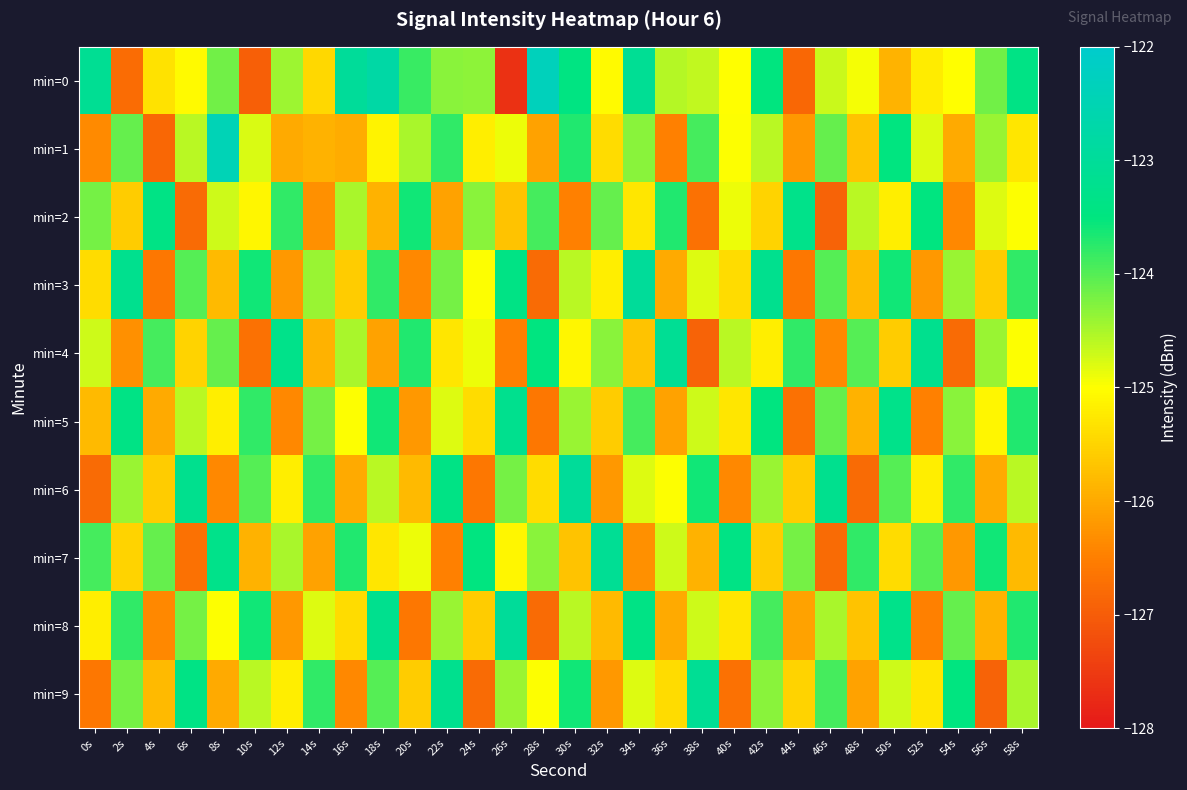

Reading left to right, extract all data points from this chart.

min=0: 0s=-123.1	2s=-126.8	4s=-125.3	6s=-125.1	8s=-124.2	10s=-127.0	12s=-124.4	14s=-125.5	16s=-123.0	18s=-122.8	20s=-123.8	22s=-124.3	24s=-124.3	26s=-127.6	28s=-122.3	30s=-123.4	32s=-125.1	34s=-123.1	36s=-124.6	38s=-124.6	40s=-125.0	42s=-123.5	44s=-126.8	46s=-124.7	48s=-125.0	50s=-125.9	52s=-125.2	54s=-125.0	56s=-124.2	58s=-123.4
min=1: 0s=-126.4	2s=-124.1	4s=-126.8	6s=-124.6	8s=-122.4	10s=-124.8	12s=-126.0	14s=-125.9	16s=-126.0	18s=-125.1	20s=-124.5	22s=-123.8	24s=-125.2	26s=-124.9	28s=-126.1	30s=-123.7	32s=-125.4	34s=-124.3	36s=-126.5	38s=-123.9	40s=-125.0	42s=-124.6	44s=-126.2	46s=-124.1	48s=-125.7	50s=-123.5	52s=-124.8	54s=-126.0	56s=-124.4	58s=-125.3
min=2: 0s=-124.2	2s=-125.6	4s=-123.4	6s=-126.8	8s=-124.7	10s=-125.1	12s=-123.8	14s=-126.3	16s=-124.5	18s=-125.9	20s=-123.6	22s=-126.1	24s=-124.3	26s=-125.7	28s=-123.9	30s=-126.5	32s=-124.1	34s=-125.3	36s=-123.7	38s=-126.7	40s=-124.9	42s=-125.5	44s=-123.3	46s=-126.9	48s=-124.6	50s=-125.2	52s=-123.5	54s=-126.4	56s=-124.8	58s=-125.0
min=3: 0s=-125.4	2s=-123.2	4s=-126.6	6s=-124.0	8s=-125.8	10s=-123.6	12s=-126.2	14s=-124.4	16s=-125.6	18s=-123.8	20s=-126.4	22s=-124.2	24s=-125.0	26s=-123.4	28s=-126.8	30s=-124.6	32s=-125.2	34s=-123.0	36s=-126.0	38s=-124.8	40s=-125.4	42s=-123.2	44s=-126.6	46s=-124.0	48s=-125.8	50s=-123.6	52s=-126.2	54s=-124.4	56s=-125.6	58s=-123.8
min=4: 0s=-124.7	2s=-126.3	4s=-123.9	6s=-125.5	8s=-124.1	10s=-126.7	12s=-123.3	14s=-125.9	16s=-124.5	18s=-126.1	20s=-123.7	22s=-125.3	24s=-124.9	26s=-126.5	28s=-123.5	30s=-125.1	32s=-124.3	34s=-125.7	36s=-123.1	38s=-126.9	40s=-124.6	42s=-125.2	44s=-123.8	46s=-126.4	48s=-124.0	50s=-125.6	52s=-123.2	54s=-126.8	56s=-124.4	58s=-125.0
min=5: 0s=-125.8	2s=-123.4	4s=-126.0	6s=-124.6	8s=-125.2	10s=-123.8	12s=-126.4	14s=-124.2	16s=-125.0	18s=-123.6	20s=-126.2	22s=-124.8	24s=-125.4	26s=-123.2	28s=-126.6	30s=-124.4	32s=-125.6	34s=-123.9	36s=-126.1	38s=-124.7	40s=-125.3	42s=-123.5	44s=-126.7	46s=-124.1	48s=-125.9	50s=-123.3	52s=-126.5	54s=-124.3	56s=-125.1	58s=-123.7
min=6: 0s=-126.8	2s=-124.4	4s=-125.6	6s=-123.2	8s=-126.4	10s=-124.0	12s=-125.2	14s=-123.8	16s=-126.0	18s=-124.6	20s=-125.8	22s=-123.4	24s=-126.6	26s=-124.2	28s=-125.4	30s=-123.0	32s=-126.2	34s=-124.8	36s=-125.0	38s=-123.6	40s=-126.4	42s=-124.4	44s=-125.6	46s=-123.2	48s=-126.8	50s=-124.0	52s=-125.2	54s=-123.8	56s=-126.0	58s=-124.6
min=7: 0s=-123.9	2s=-125.5	4s=-124.1	6s=-126.7	8s=-123.3	10s=-125.9	12s=-124.5	14s=-126.1	16s=-123.7	18s=-125.3	20s=-124.9	22s=-126.5	24s=-123.5	26s=-125.1	28s=-124.3	30s=-125.7	32s=-123.1	34s=-126.3	36s=-124.7	38s=-125.9	40s=-123.4	42s=-125.6	44s=-124.2	46s=-126.8	48s=-123.8	50s=-125.4	52s=-124.0	54s=-126.2	56s=-123.6	58s=-125.8
min=8: 0s=-125.2	2s=-123.8	4s=-126.4	6s=-124.2	8s=-125.0	10s=-123.6	12s=-126.2	14s=-124.8	16s=-125.4	18s=-123.2	20s=-126.6	22s=-124.4	24s=-125.6	26s=-123.0	28s=-126.8	30s=-124.6	32s=-125.8	34s=-123.4	36s=-126.0	38s=-124.7	40s=-125.3	42s=-123.9	44s=-126.1	46s=-124.5	48s=-125.7	50s=-123.3	52s=-126.5	54s=-124.1	56s=-125.9	58s=-123.7
min=9: 0s=-126.6	2s=-124.2	4s=-125.8	6s=-123.4	8s=-126.0	10s=-124.6	12s=-125.2	14s=-123.8	16s=-126.4	18s=-124.0	20s=-125.6	22s=-123.2	24s=-126.8	26s=-124.4	28s=-125.0	30s=-123.6	32s=-126.2	34s=-124.8	36s=-125.4	38s=-123.1	40s=-126.7	42s=-124.3	44s=-125.5	46s=-123.9	48s=-126.1	50s=-124.7	52s=-125.3	54s=-123.5	56s=-126.9	58s=-124.5